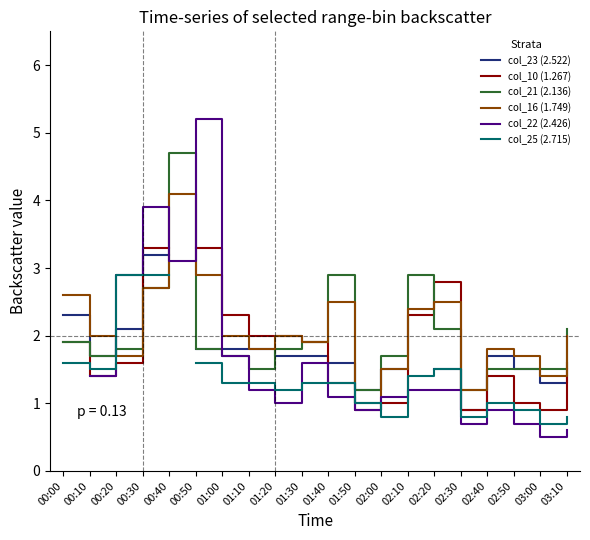

What is the value of the col_22 (2.426) point at the 13th from the left?

1.1